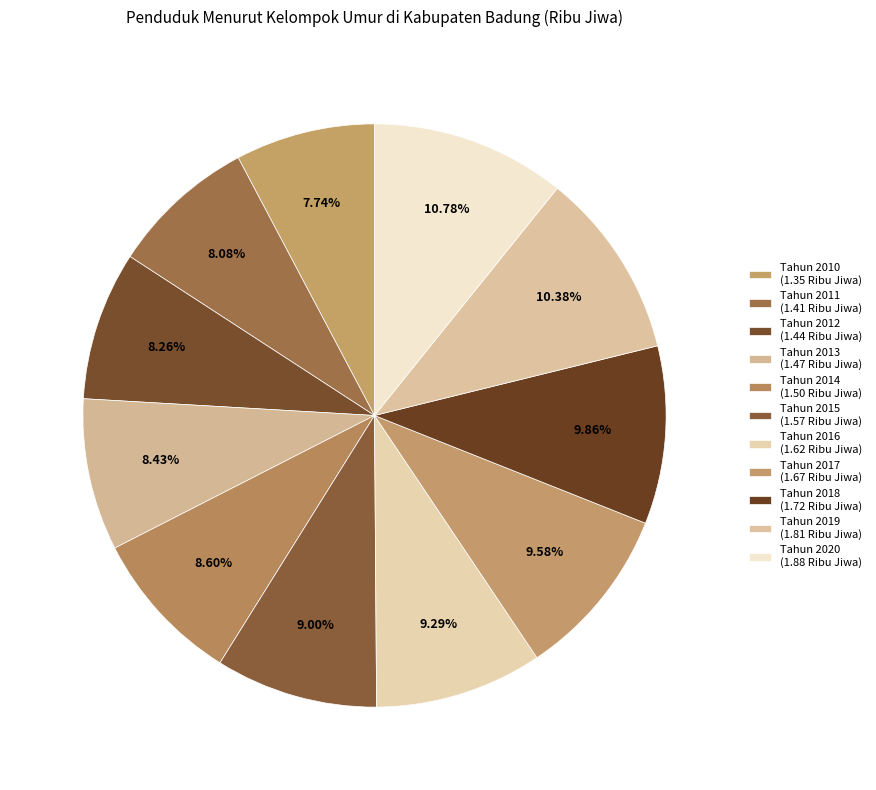

How many slices are in this pie chart?

11